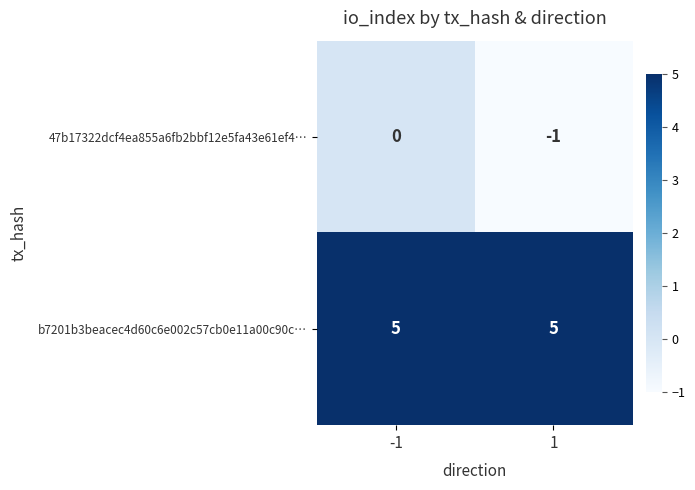

Rank the series at 1 from highest to lowest value.

b7201b3beacec4d60c6e002c57cb0e11a00c90c…, 47b17322dcf4ea855a6fb2bbf12e5fa43e61ef4…